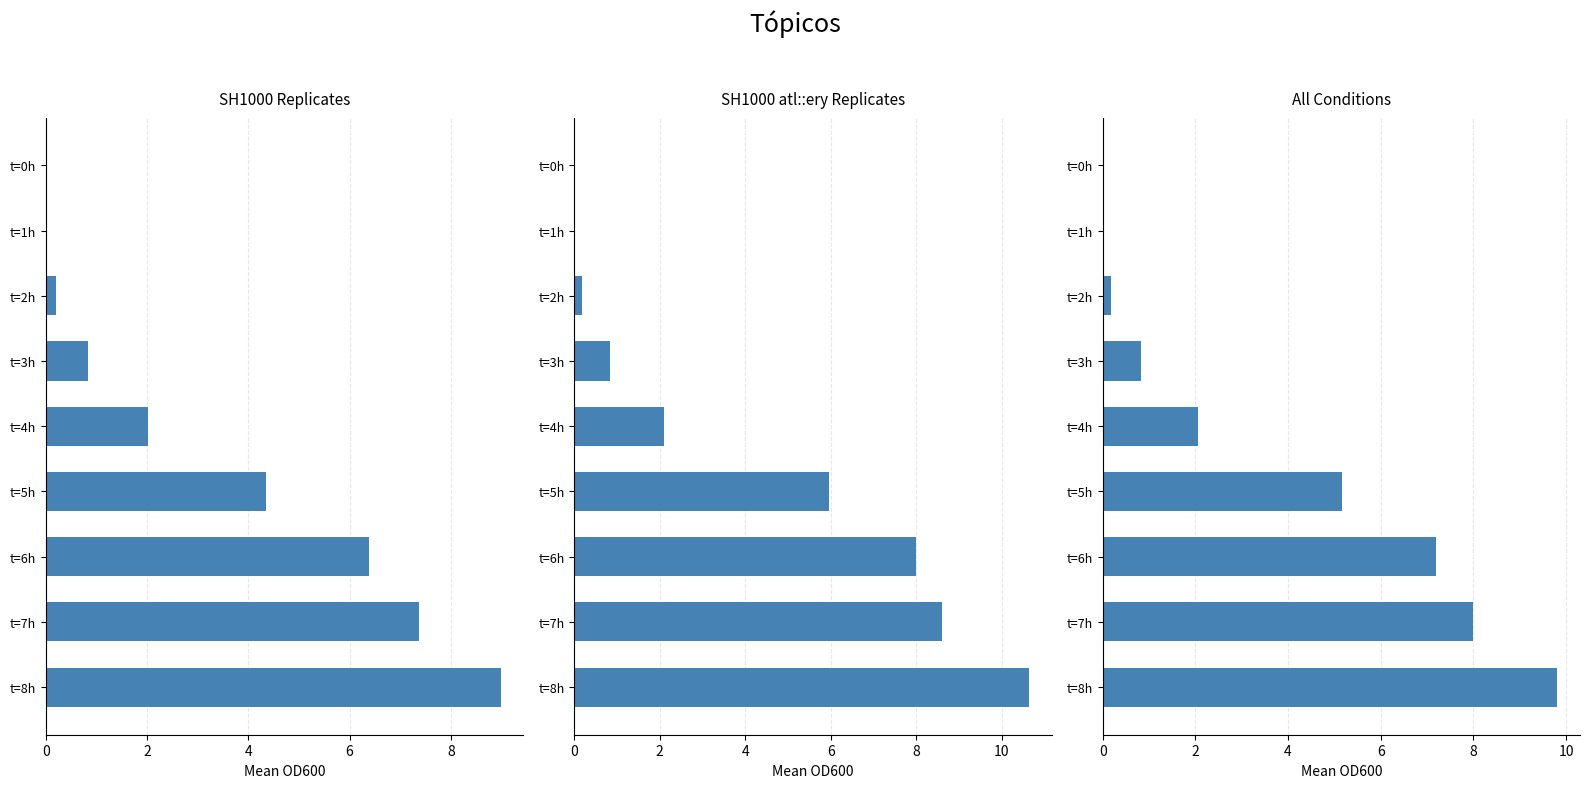

Rank the series by their maximum value, from highest to lowest.

SH1000 atl::ery Replicates, All Conditions, SH1000 Replicates